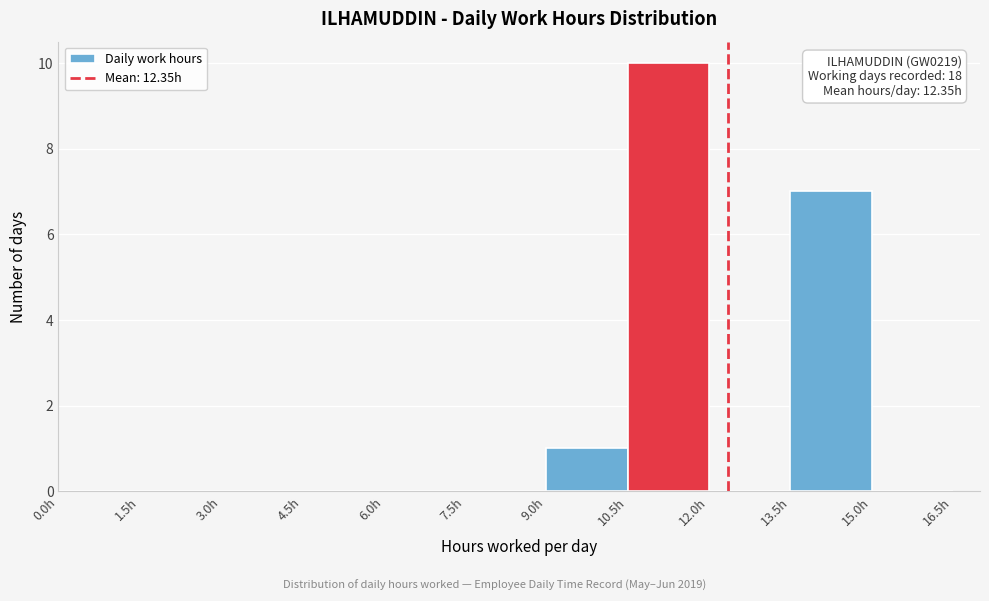

Which range on the x-axis has the tallest bar?

10.5 to 12.0